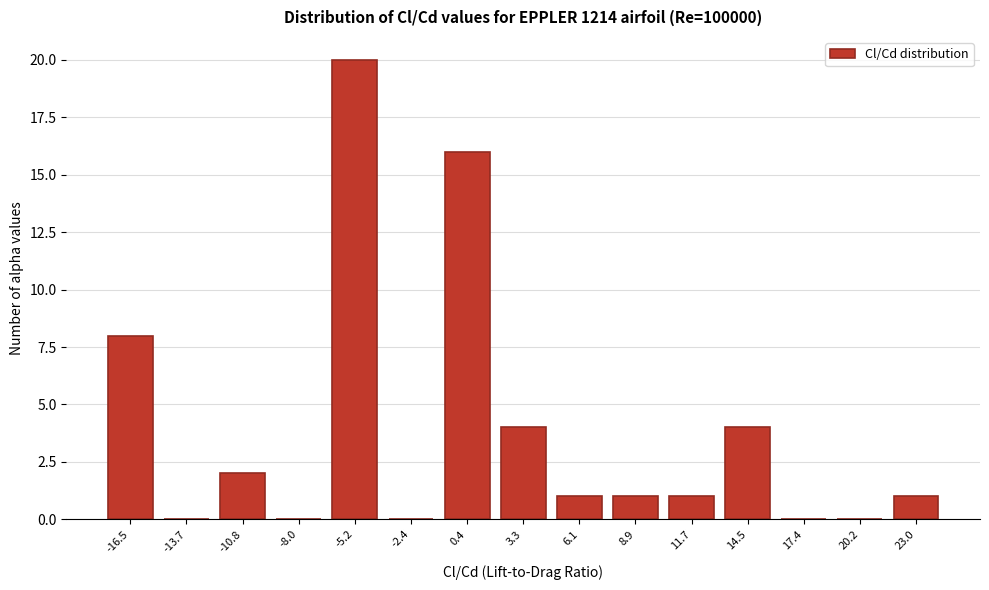

Reading left to right, what are all the values shown in this chart?

-16.5=8	-13.7=0	-10.8=2	-8.0=0	-5.2=20	-2.4=0	0.4=16	3.3=4	6.1=1	8.9=1	11.7=1	14.5=4	17.4=0	20.2=0	23.0=1